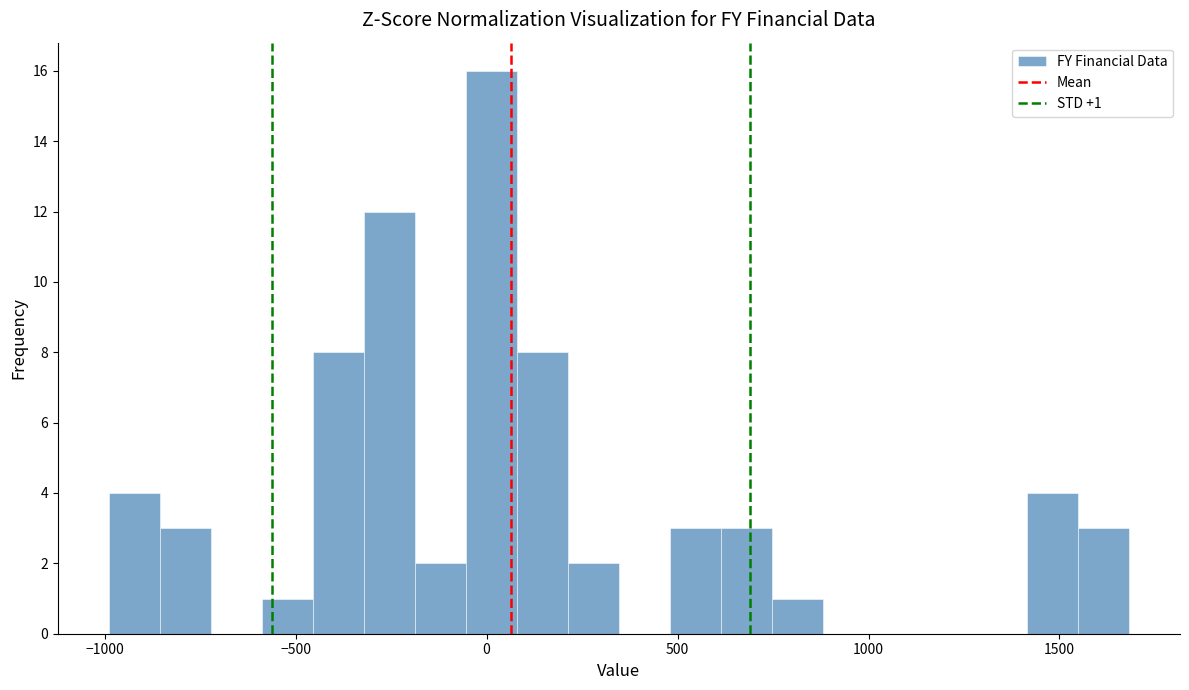

Around what value on the x-axis is the tallest bar? Give the approximate position of its centre, as read against the axis.

0